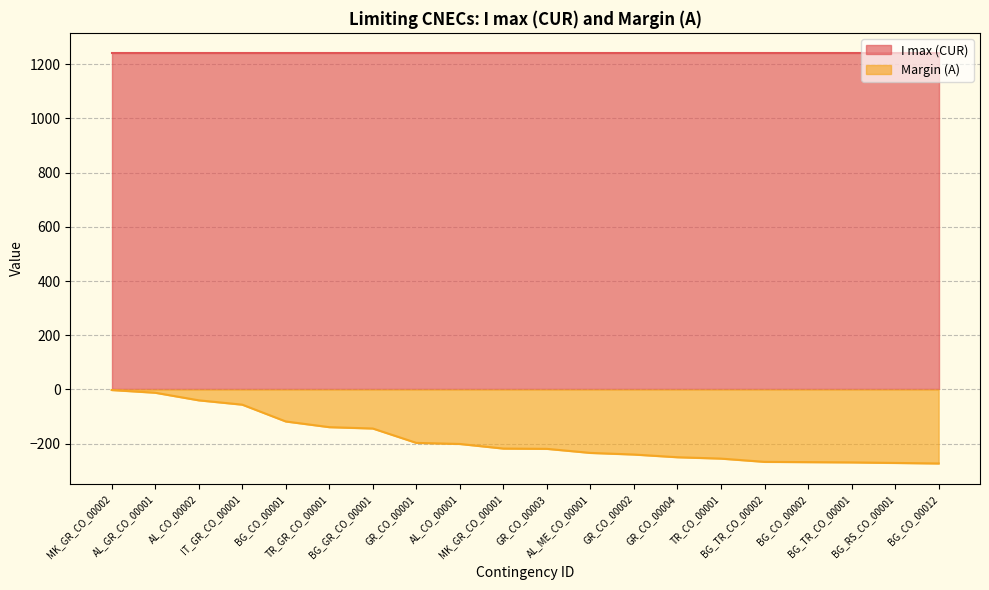

What is the sum of the values at GR_CO_00002 and GR_CO_00003?

-459